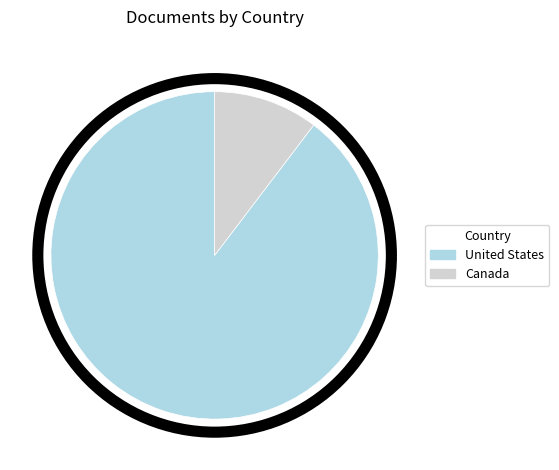

Count the number of slices in the pie.

2